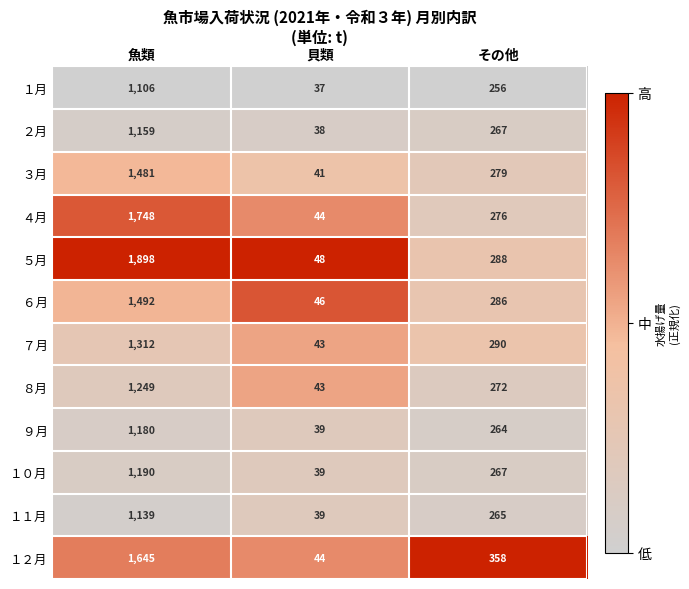

Between 貝類 and その他, which series saw the biggest shift?

１２月